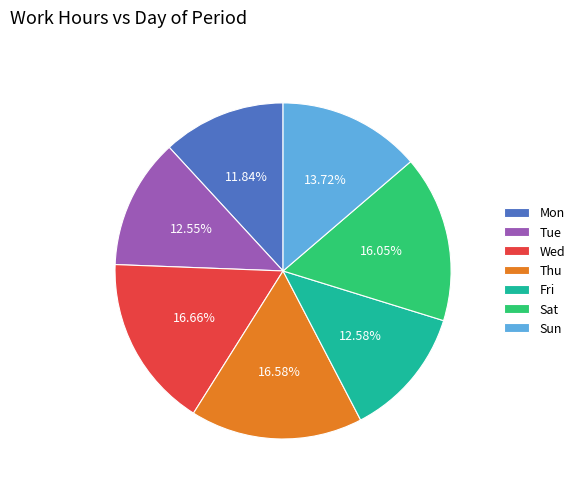

To the nearest percent, what is the average slice percentage?

14%